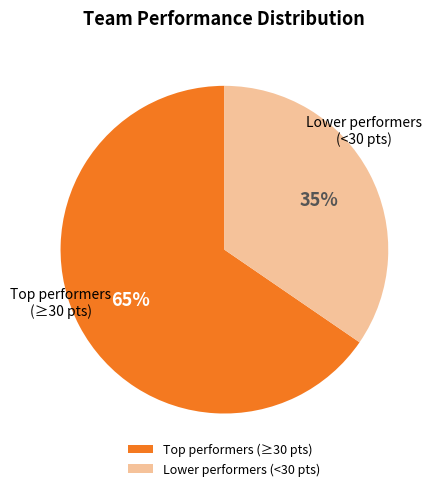

To the nearest percent, what portion does Lower performers (<30 pts) represent?

35%